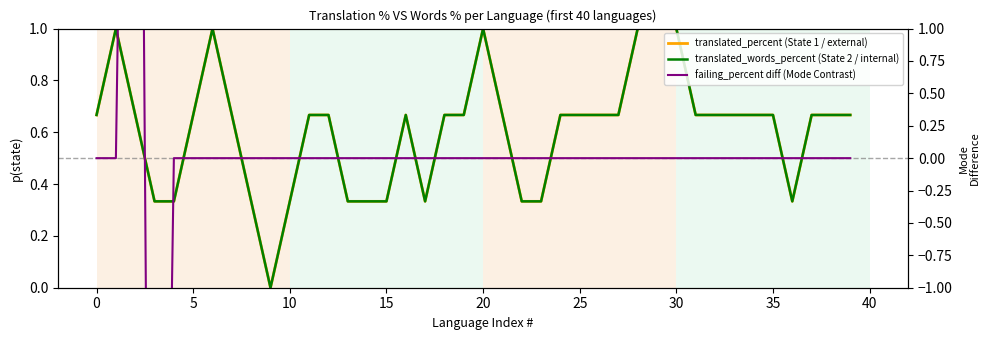

The translated_percent (State 1 / external) series shows 0.7 at 12. True or false?

True